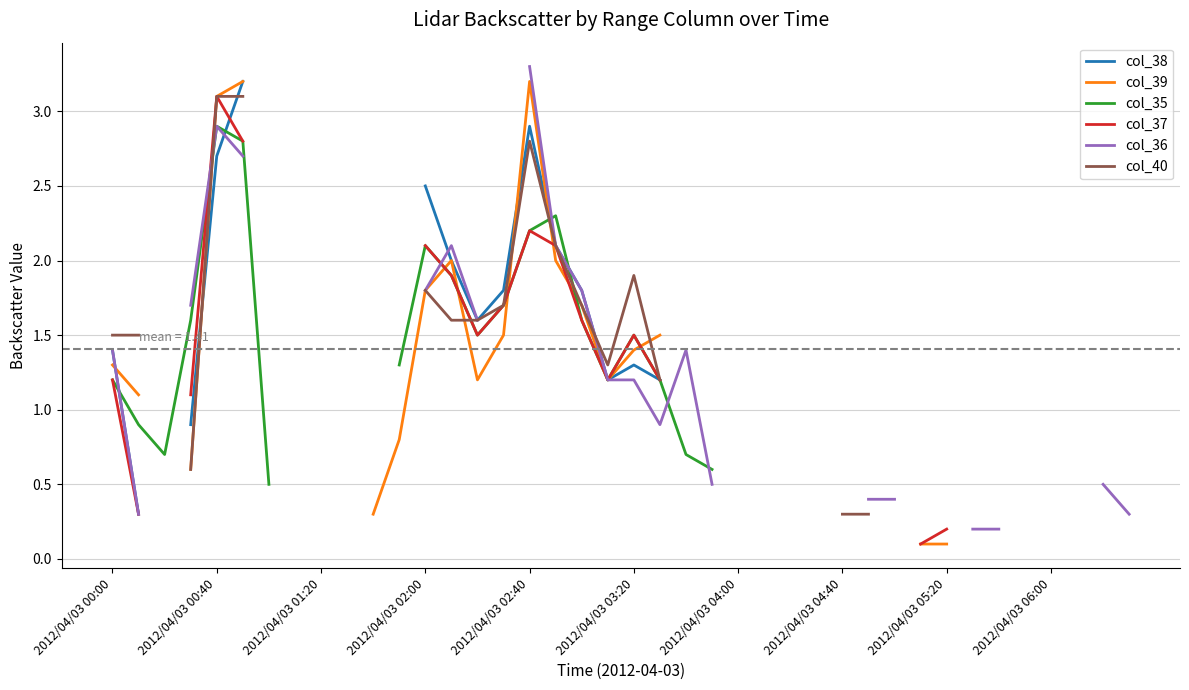

True or false: col_40 and col_35 intersect in this chart.

True